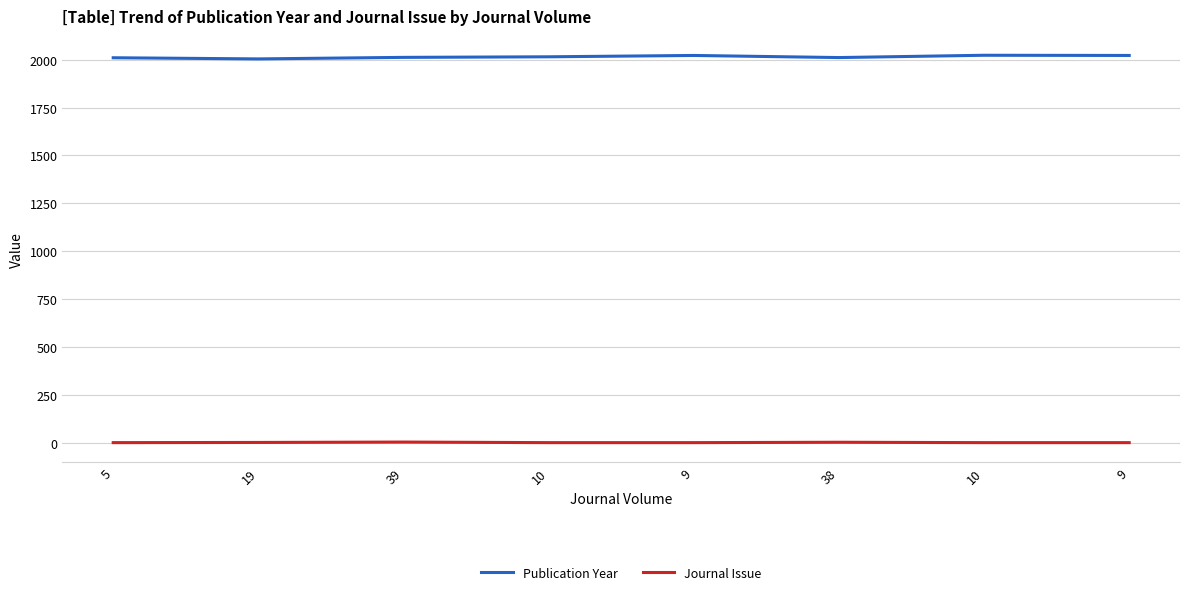

What is the average value of the Publication Year series?

2015